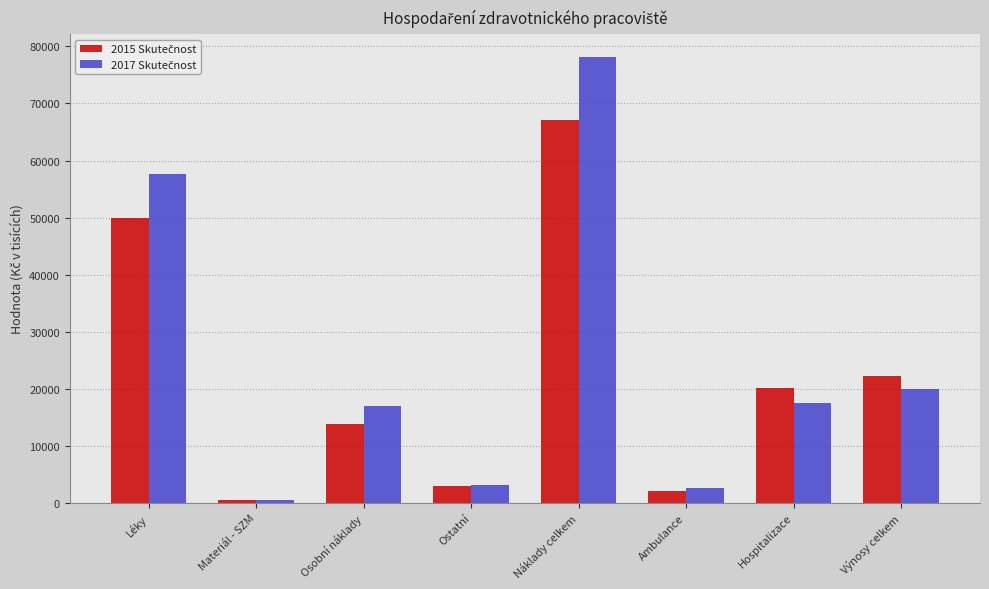

What is the label of the 1st bar from the right?

Výnosy celkem